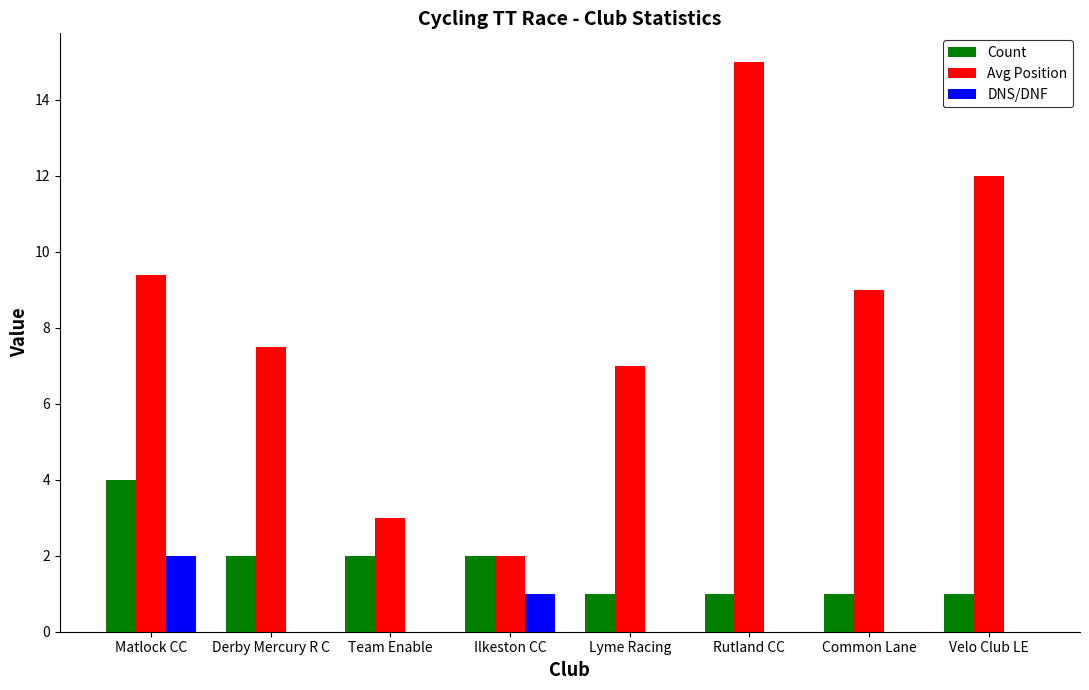

Is the value of Avg Position at Derby Mercury R C greater than the value of Count at Team Enable?

Yes